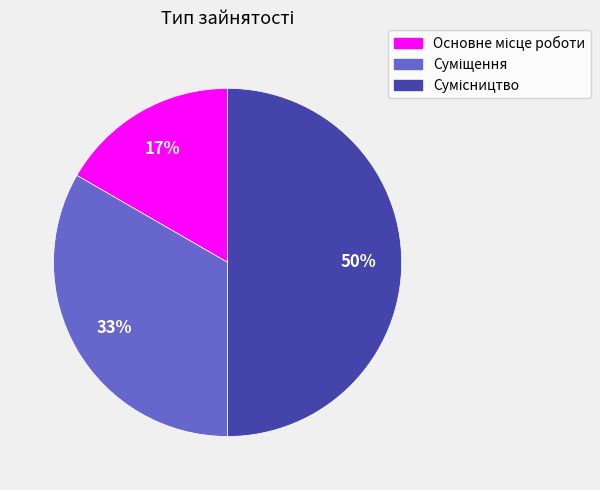

To the nearest percent, what is the difference between the largest and smallest slice percentages?

33%